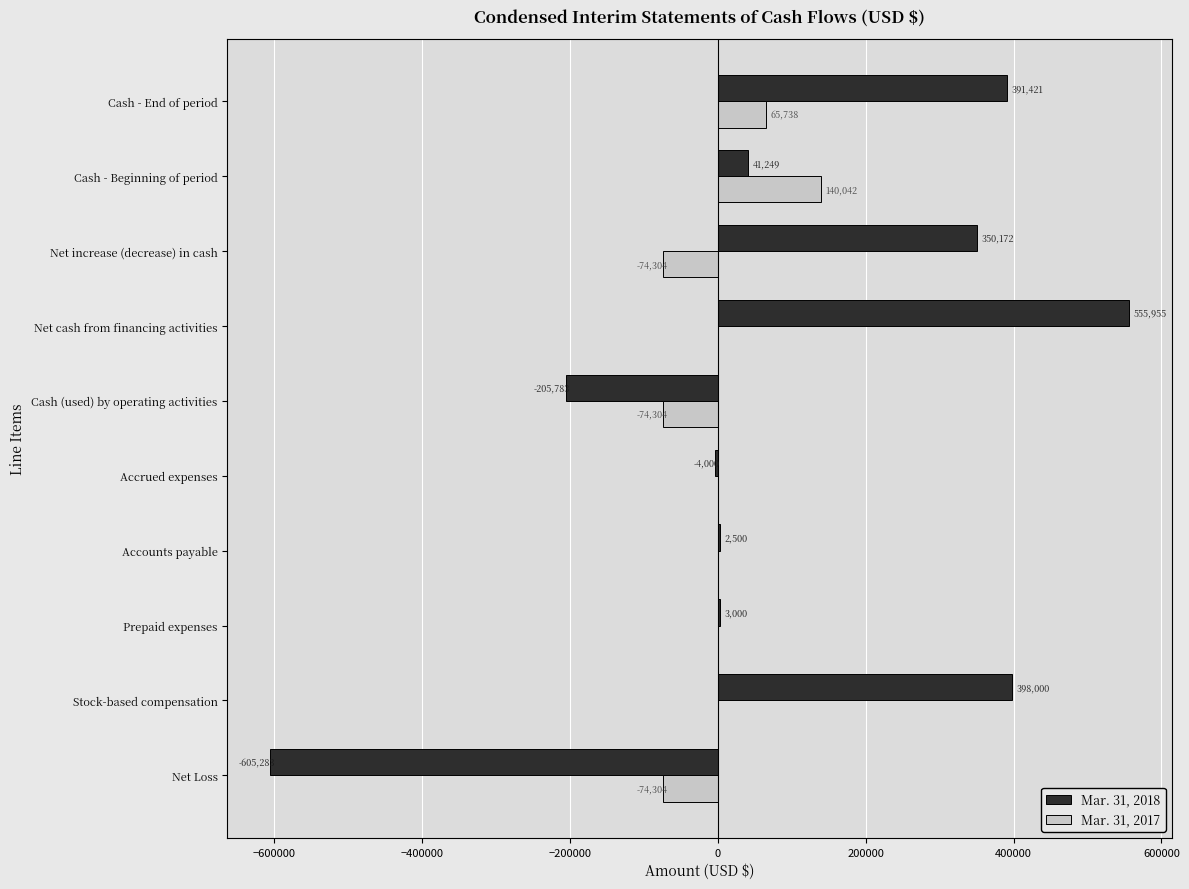

Where is Mar. 31, 2018 nearest to the value -24664?

Accrued expenses